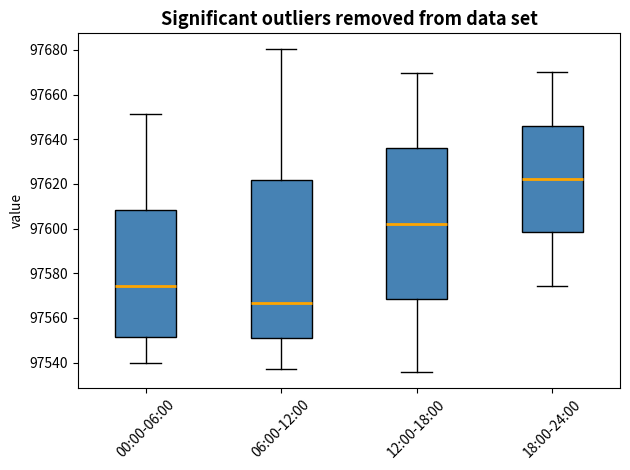

Which box has the highest median line?

18:00-24:00